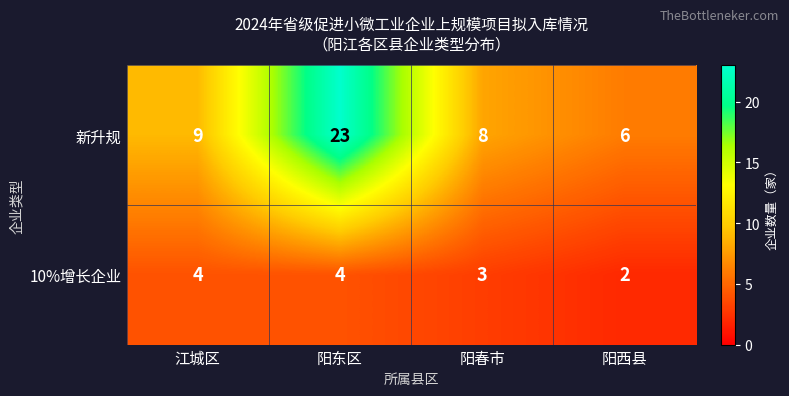

Reading left to right, transcribe all the data shown in this chart.

新升规: 9	23	8	6
10%增长企业: 4	4	3	2